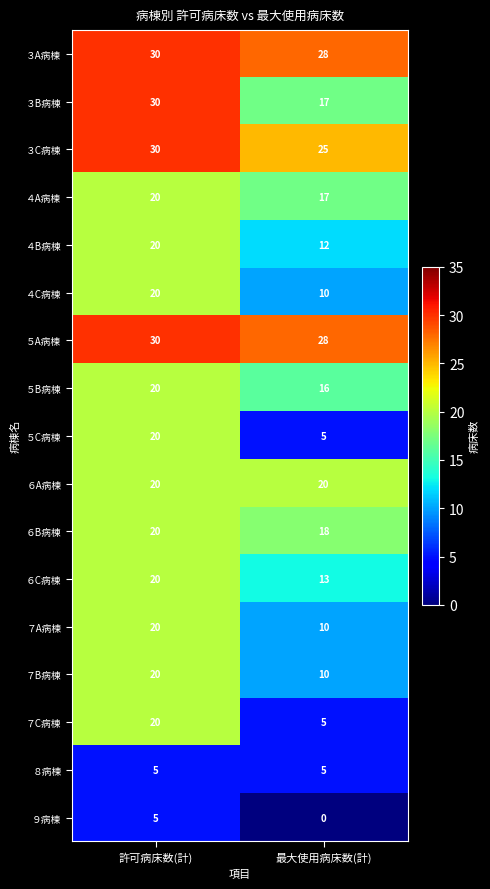

What is the difference between the highest and lowest values at 最大使用病床数(計)?

28